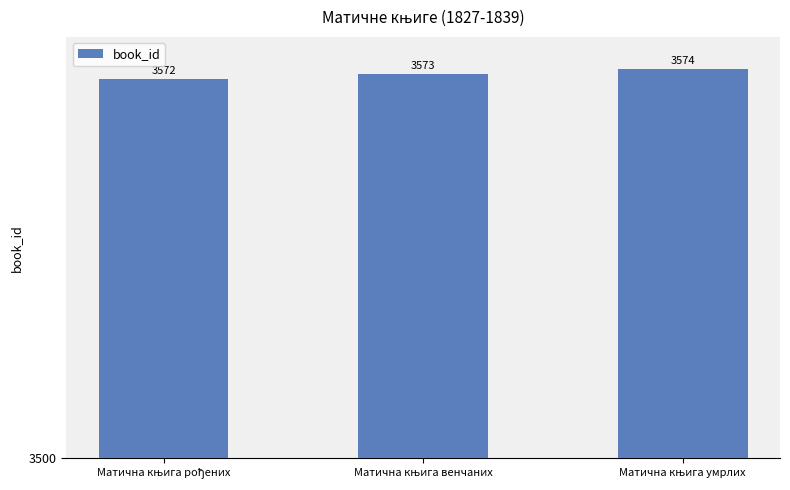

Reading left to right, transcribe all the data shown in this chart.

3572	3573	3574